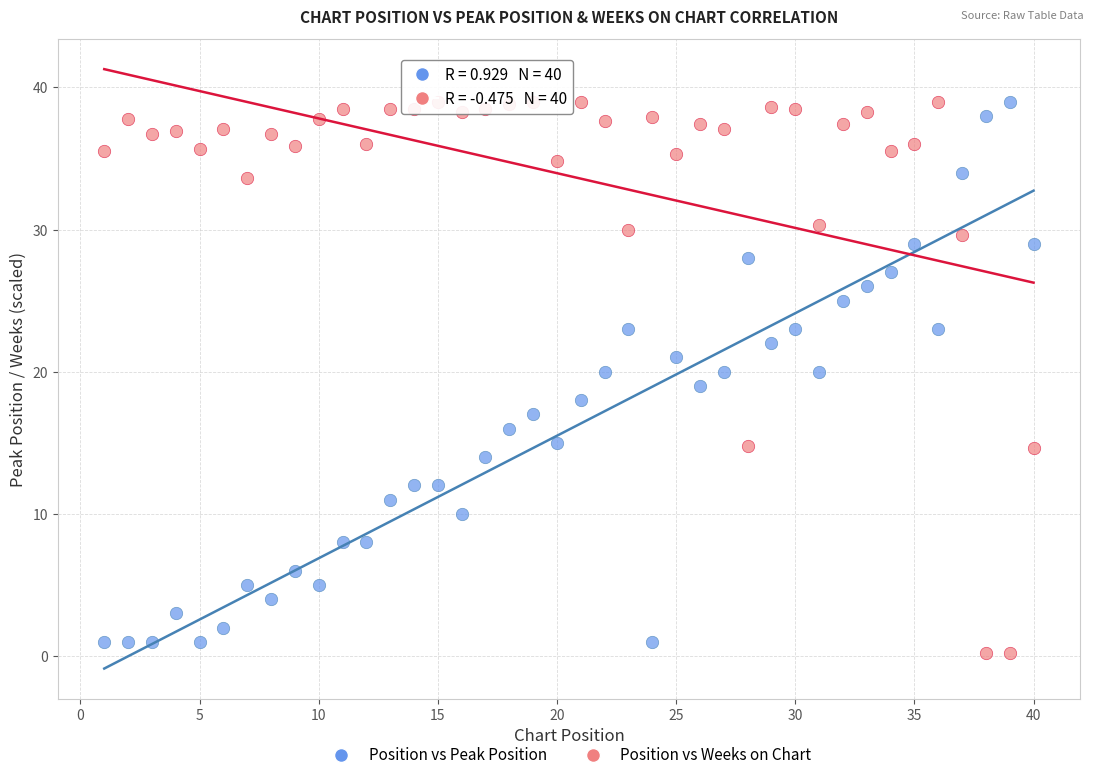

Across all data points, what is the range of X values (max minus min)?

39.0